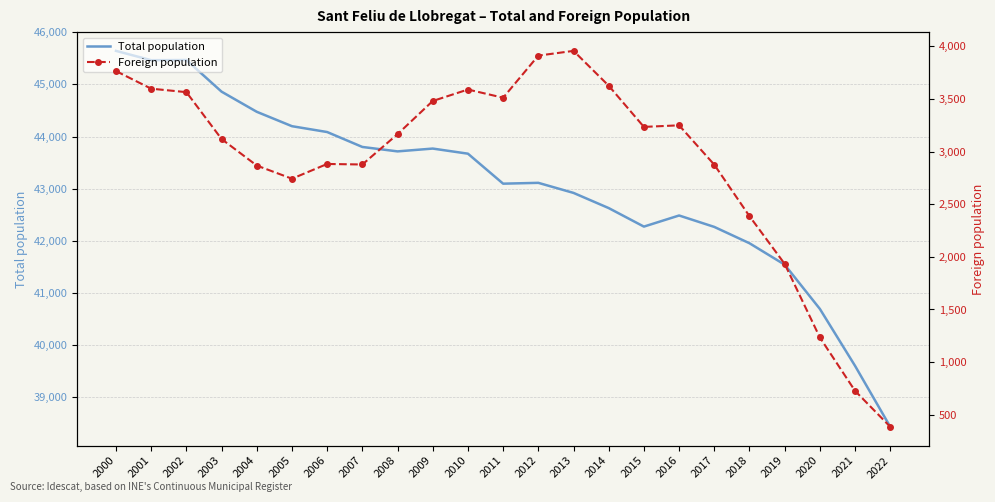

Where is the first local maximum for Total population?

2002